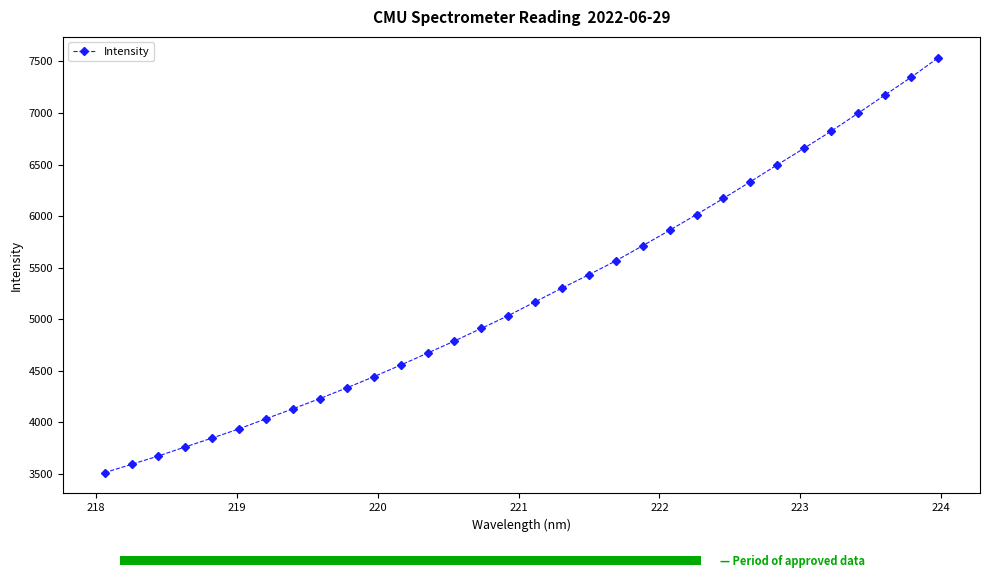

What is the difference between the maximum and minimum values?

4023.5